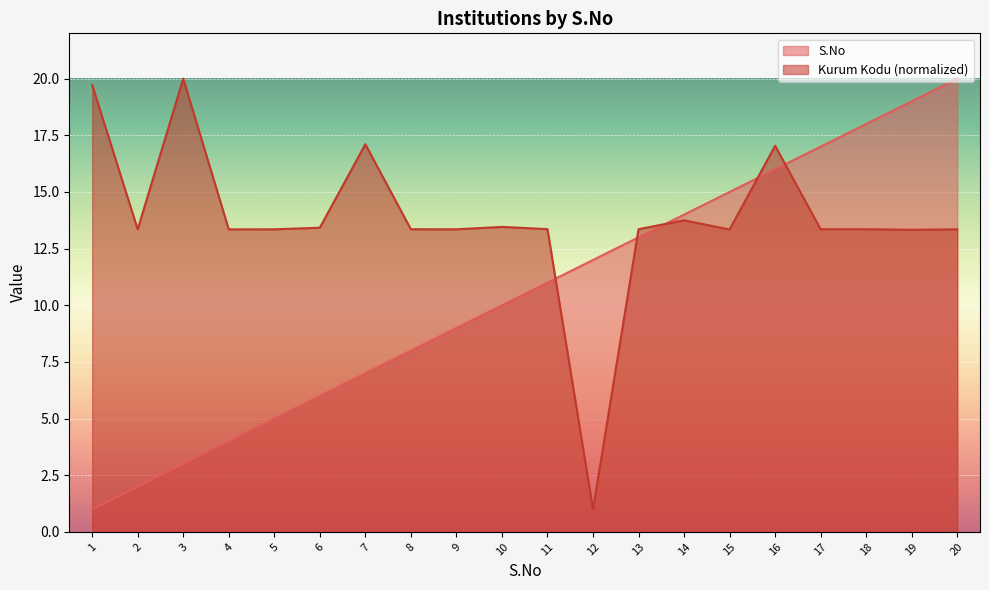

What is the approximate value of Kurum Kodu at 4?

13.3